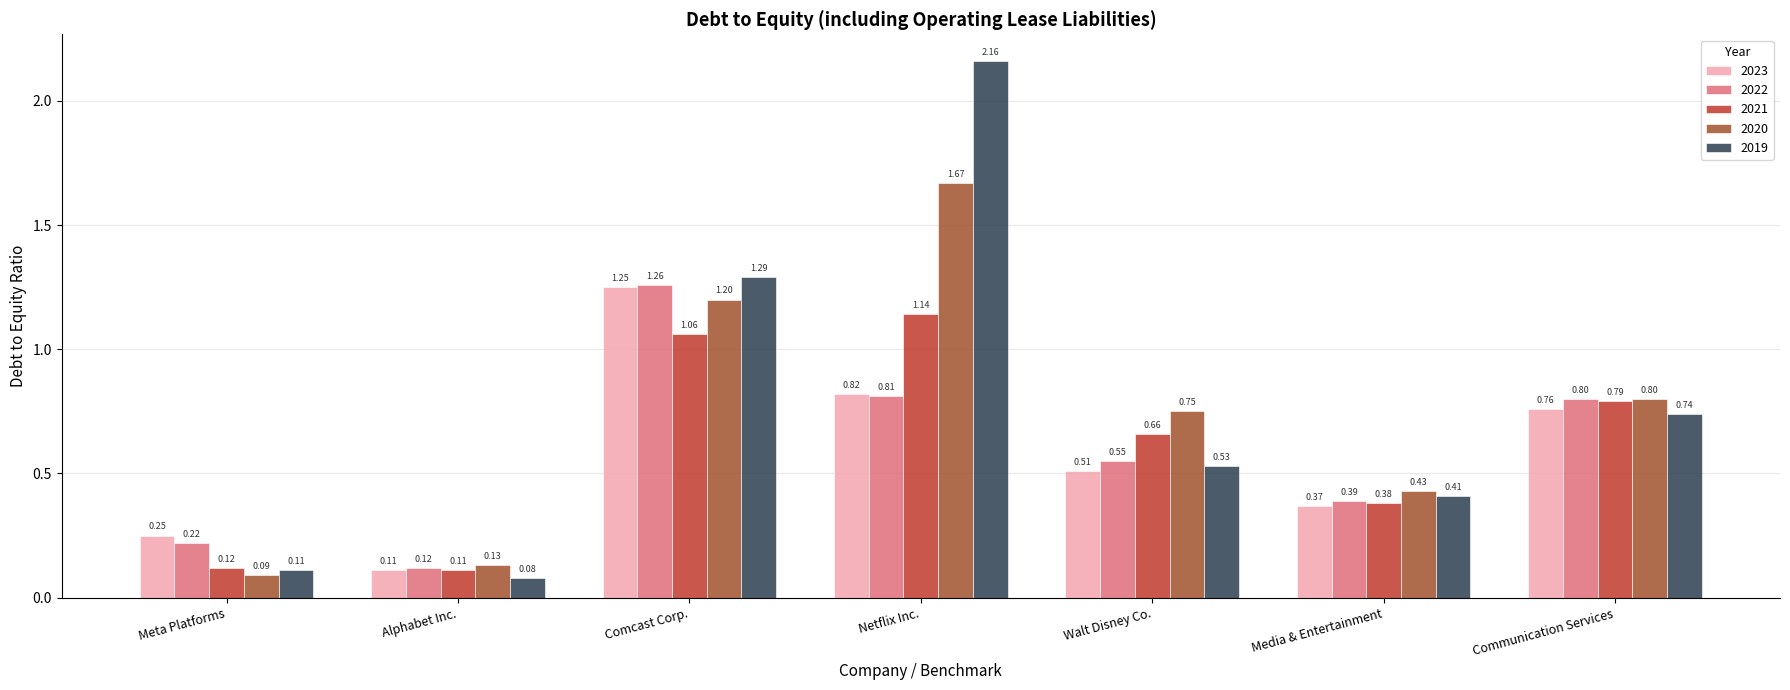

Are the bars grouped side by side (vs. stacked)?

Yes